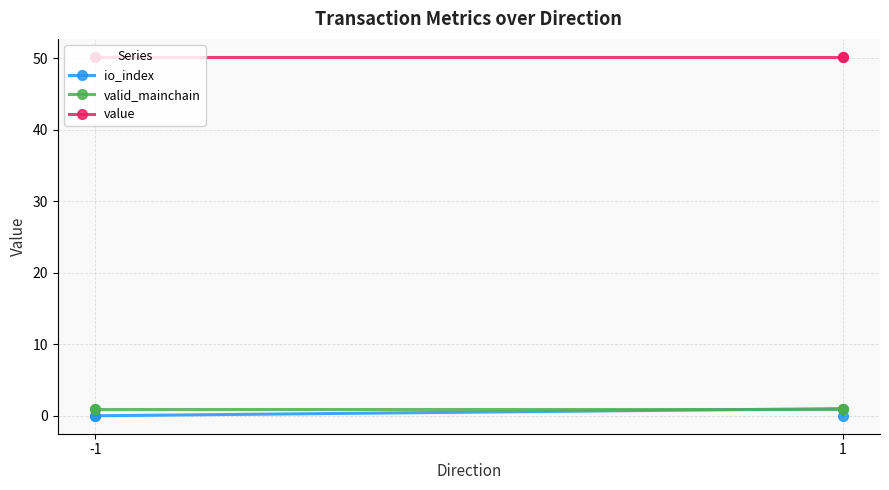

True or false: valid_mainchain has more than 1 points higher than both neighbors.

False